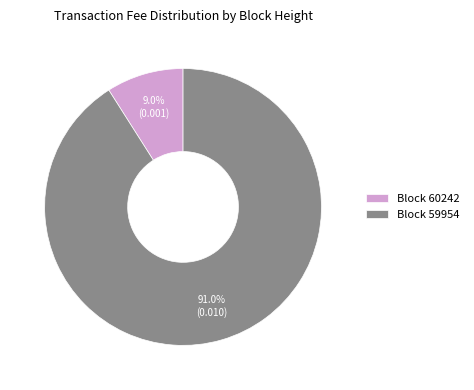

Which slice is the smallest?

Block 60242